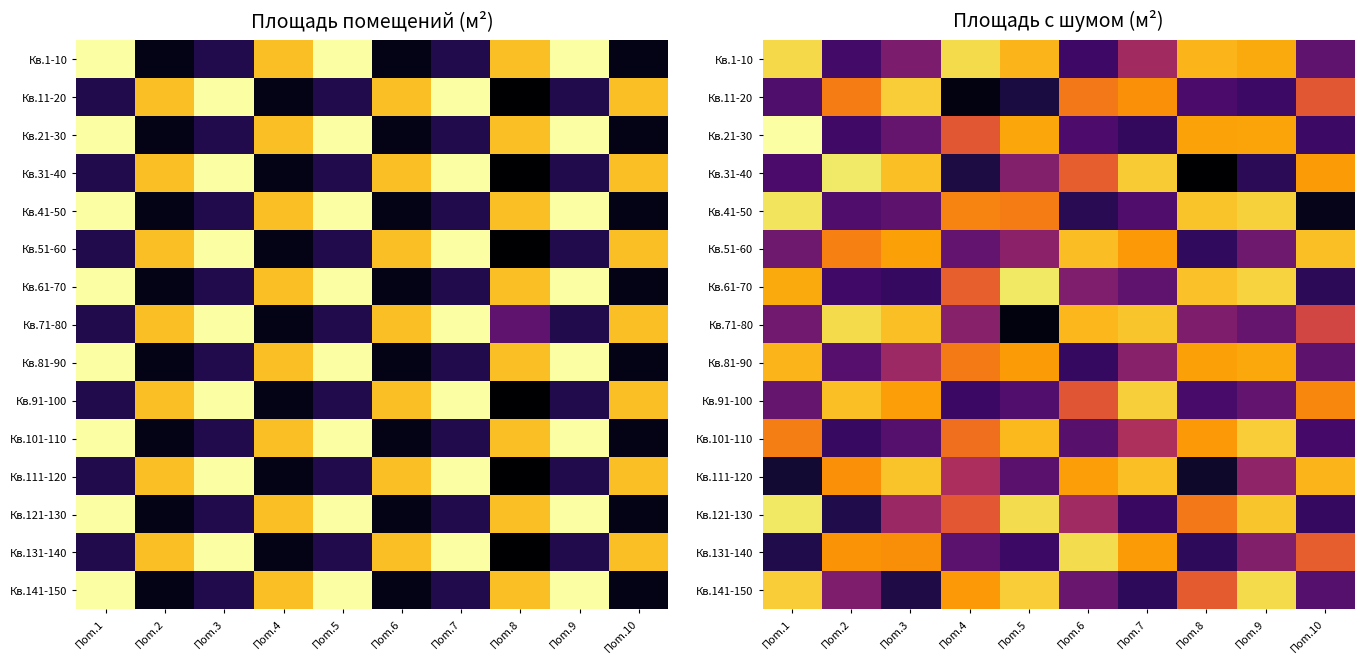

At which category is the sum across all series the highest?

Пom.9